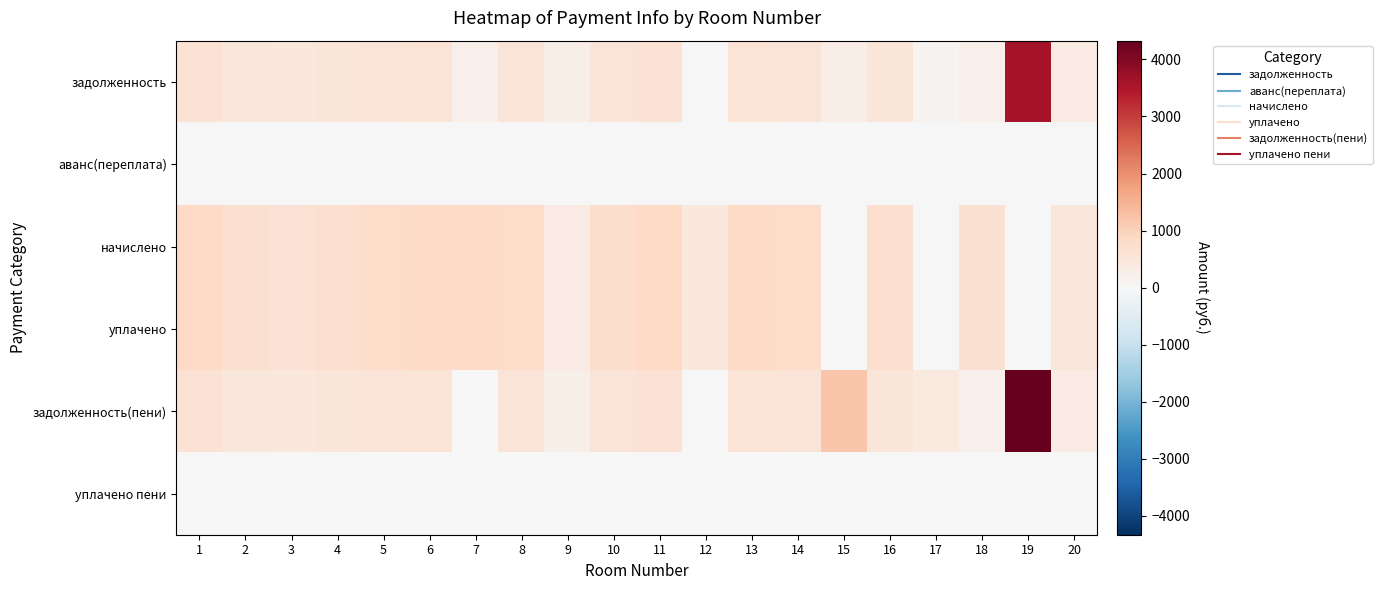

Between 7 and 10, which is larger?

10